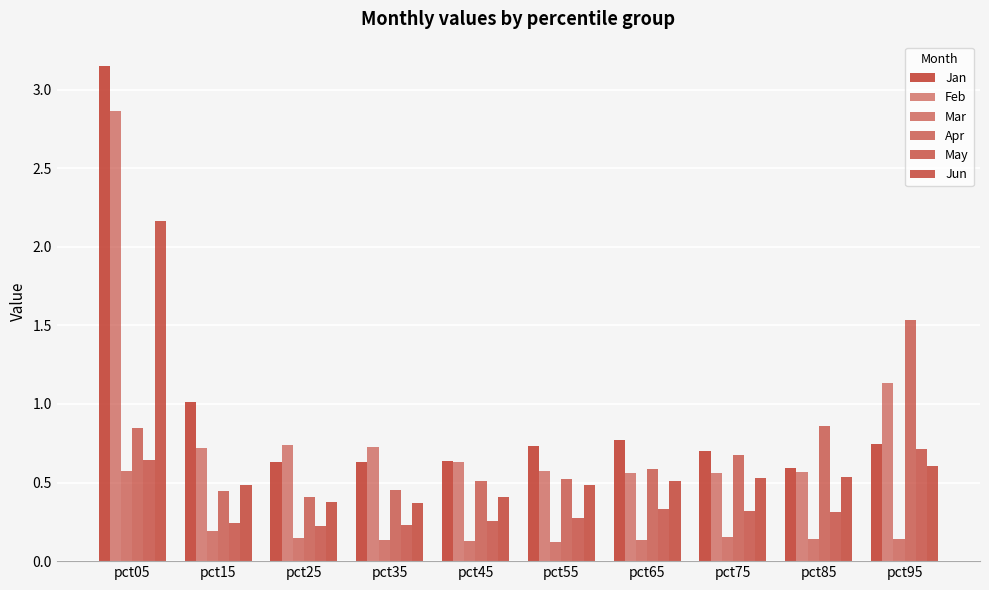

At which category is the sum across all series the highest?

pct05